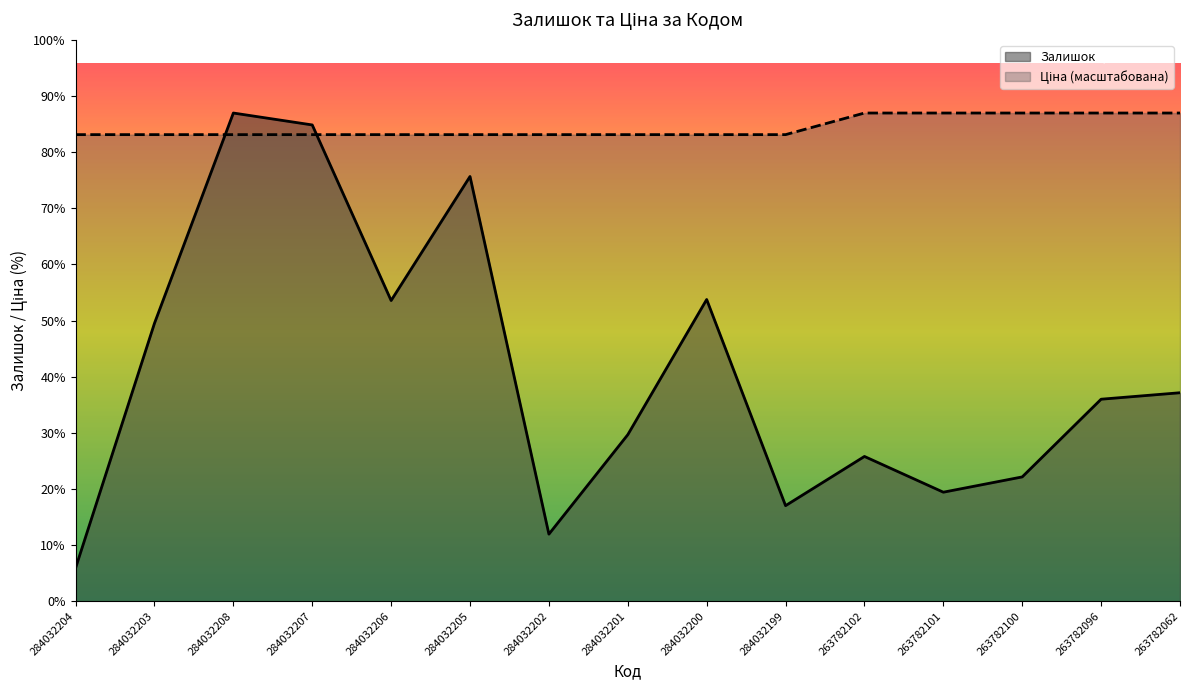

Which category has the lowest value in the Залишок series?

284032204